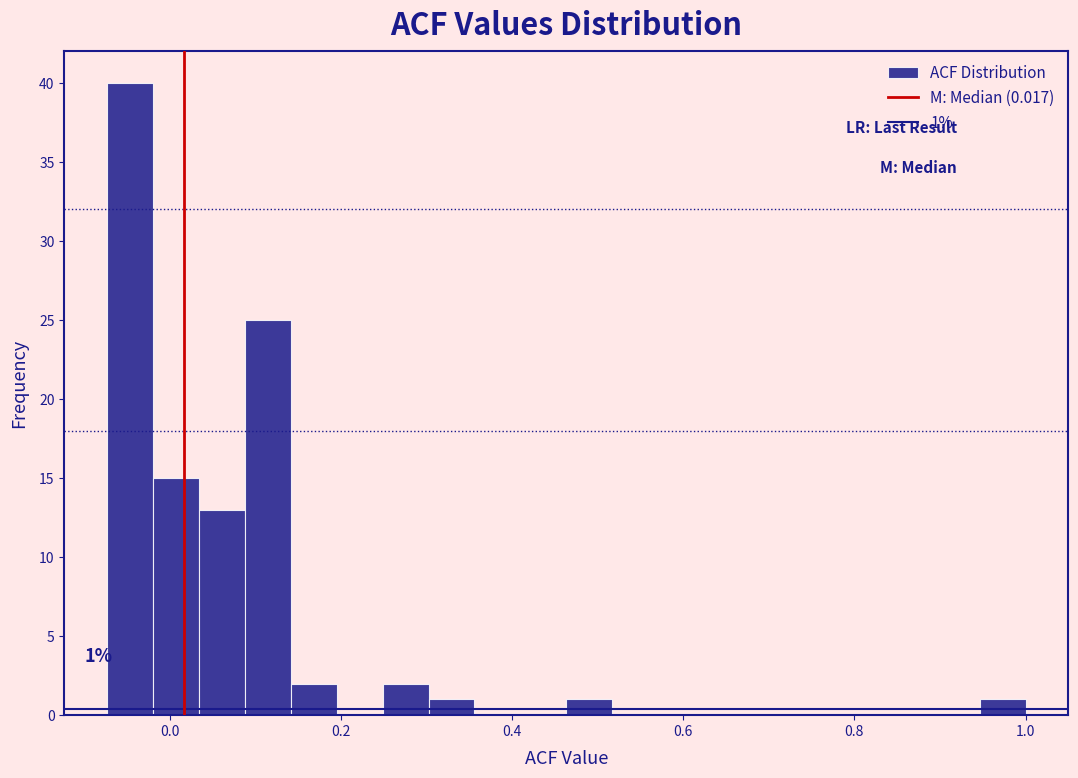

Around what value on the x-axis is the tallest bar? Give the approximate position of its centre, as read against the axis.

-0.04